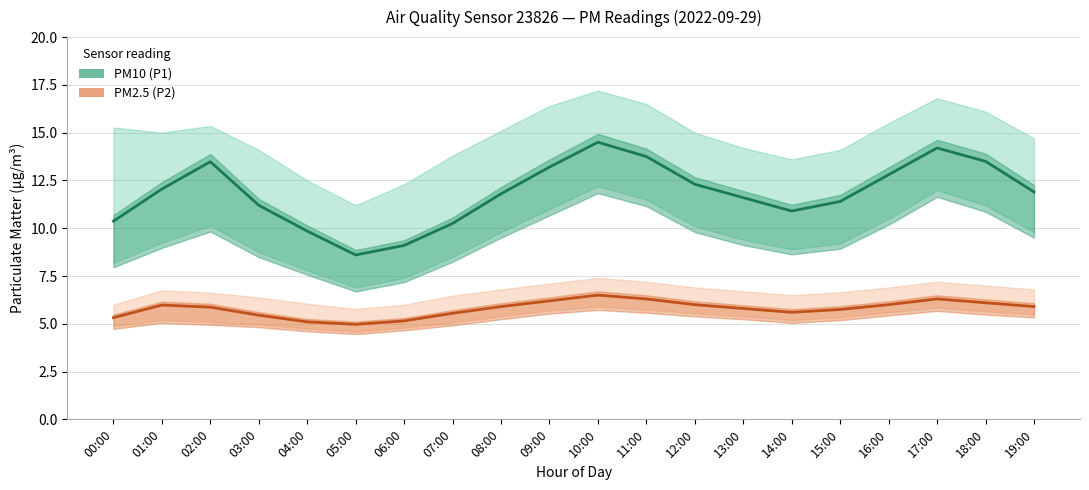

At which category is the sum across all series the highest?

10:00